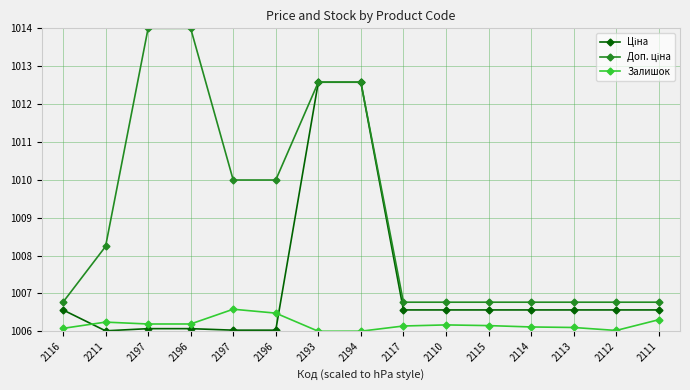

What is the sum of all Залишок values?

15092.8